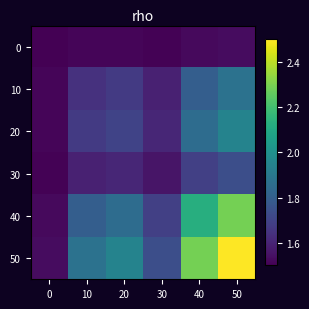

Reading left to right, what are all the values shown in this chart?

0: 0=1.5	10=1.5	20=1.5	30=1.5	40=1.5	50=1.5
10: 0=1.5	10=1.6	20=1.7	30=1.6	40=1.8	50=1.9
20: 0=1.5	10=1.7	20=1.7	30=1.6	40=1.9	50=1.9
30: 0=1.5	10=1.6	20=1.6	30=1.6	40=1.7	50=1.7
40: 0=1.5	10=1.8	20=1.9	30=1.7	40=2.1	50=2.3
50: 0=1.5	10=1.9	20=1.9	30=1.7	40=2.3	50=2.5